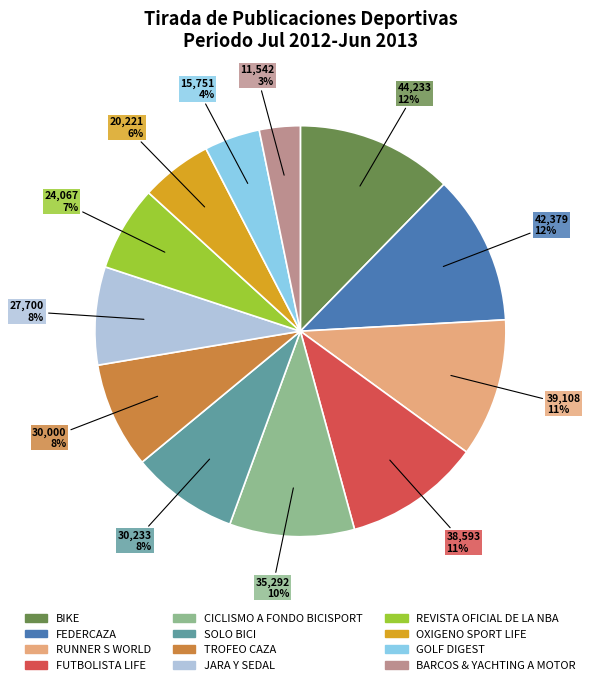

What is the smallest slice in the pie chart?

BARCOS & YACHTING A MOTOR